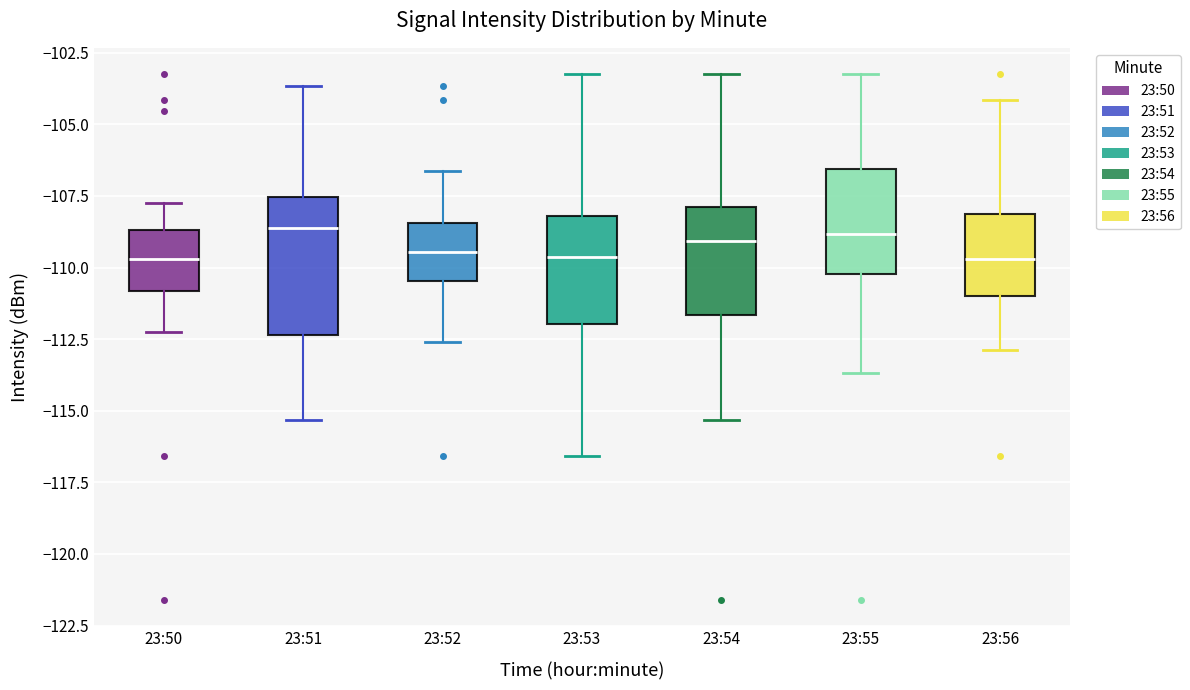

Reading left to right, read every box against the y-axis: the position of its median line, the range the box covers, and the ends of its whiskers. The values are not printed on the chart, so give them approximately, as read against the axis.

23:50: median -109.5, box -111.0 to -108.5, whiskers -112.5 to -108.0
23:51: median -108.5, box -112.5 to -107.5, whiskers -115.5 to -103.5
23:52: median -109.5, box -110.5 to -108.5, whiskers -112.5 to -106.5
23:53: median -109.5, box -112.0 to -108.0, whiskers -116.5 to -103.0
23:54: median -109.0, box -111.5 to -108.0, whiskers -115.5 to -103.0
23:55: median -109.0, box -110.0 to -106.5, whiskers -113.5 to -103.0
23:56: median -109.5, box -111.0 to -108.0, whiskers -113.0 to -104.0